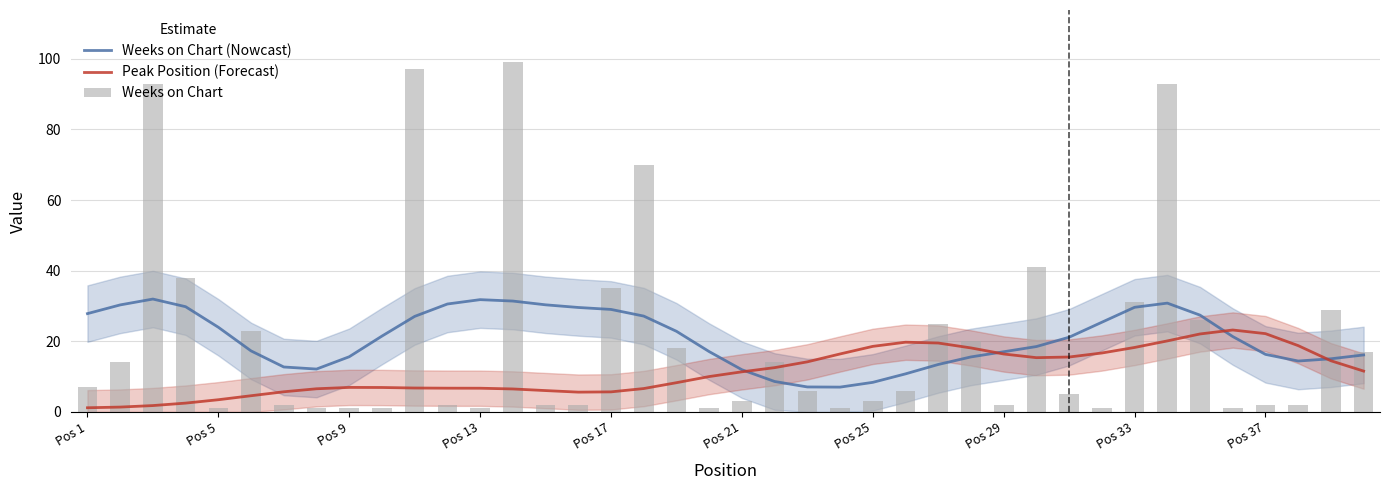

Which series has the widest spread of values?

Weeks on Chart